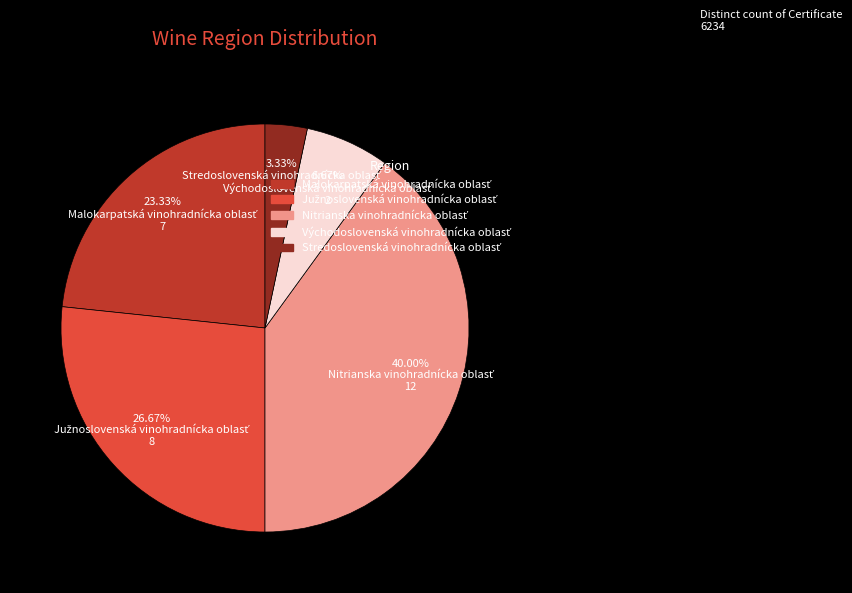

Is there a majority slice in this chart?

No